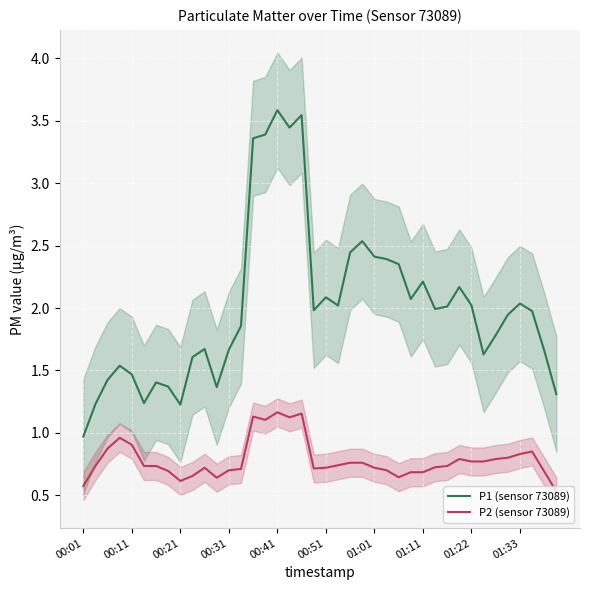

The P1 (sensor 73089) series shows 1.5 at 00:11. True or false?

True